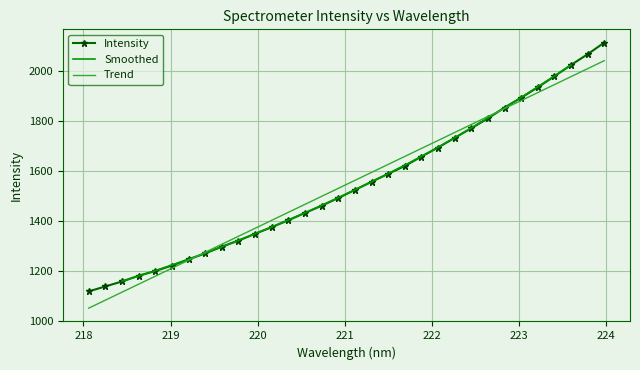

What is the change in value from 222.8355 to 223.2172?

+80.5